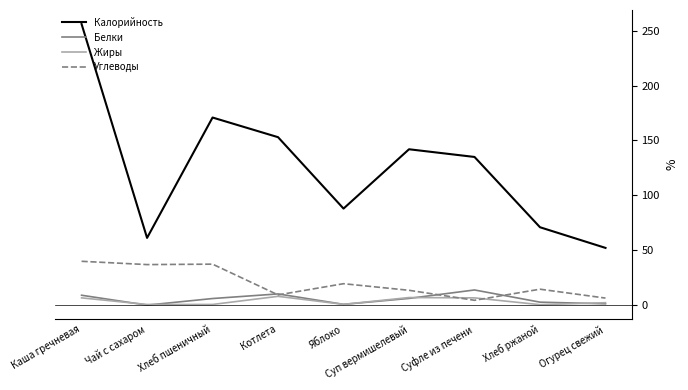

What is the difference between the maximum and second lowest values in the Углеводы series?

33.5